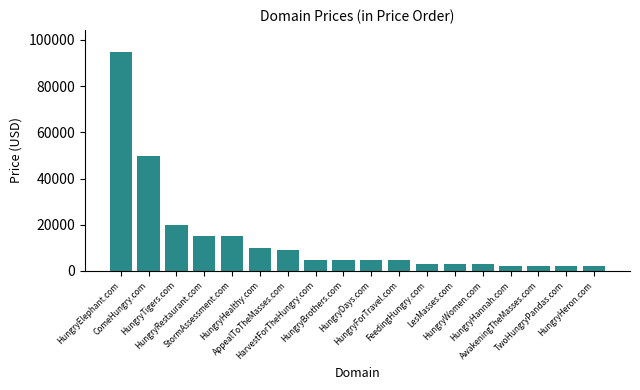

Where is the data nearest to the value 48388?

ComeHungry.com